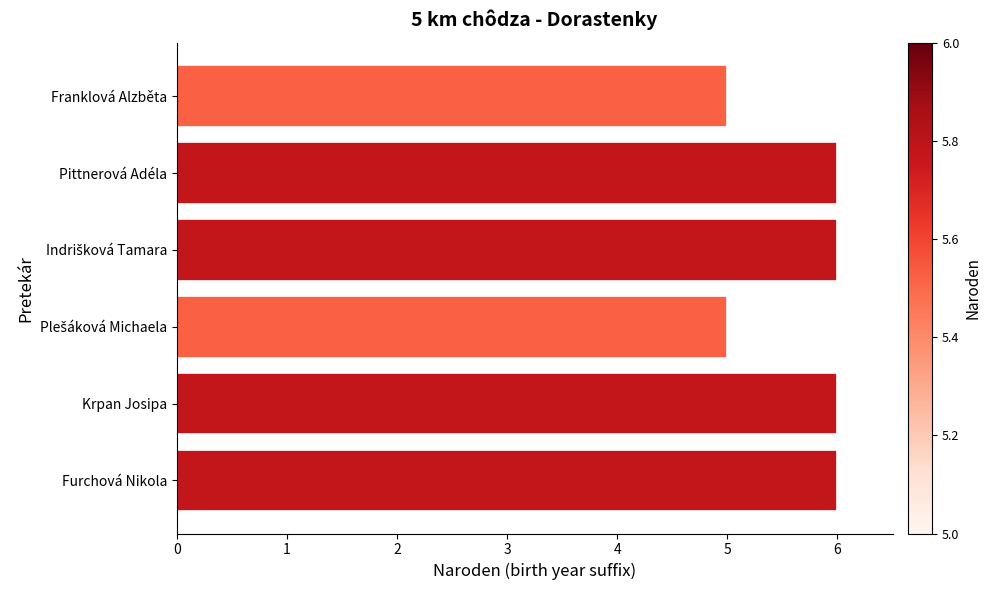

Reading bottom to top, transcribe all the data shown in this chart.

6	6	5	6	6	5